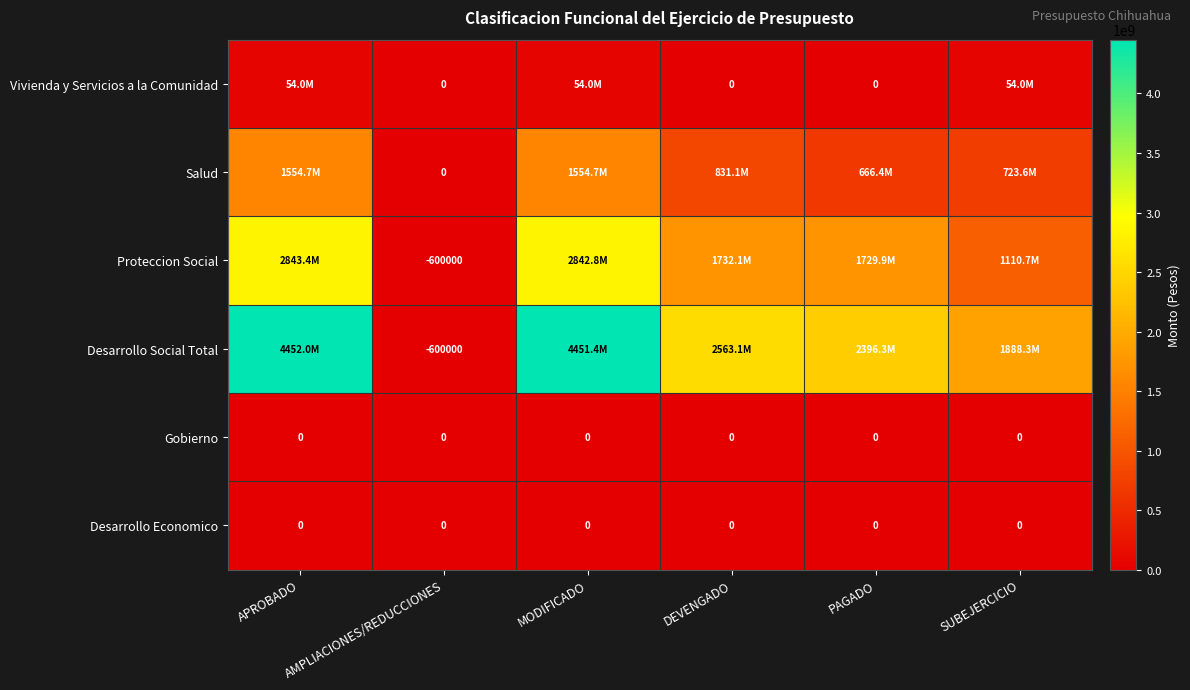

Is it true that Gobierno equals 0 at DEVENGADO?

True